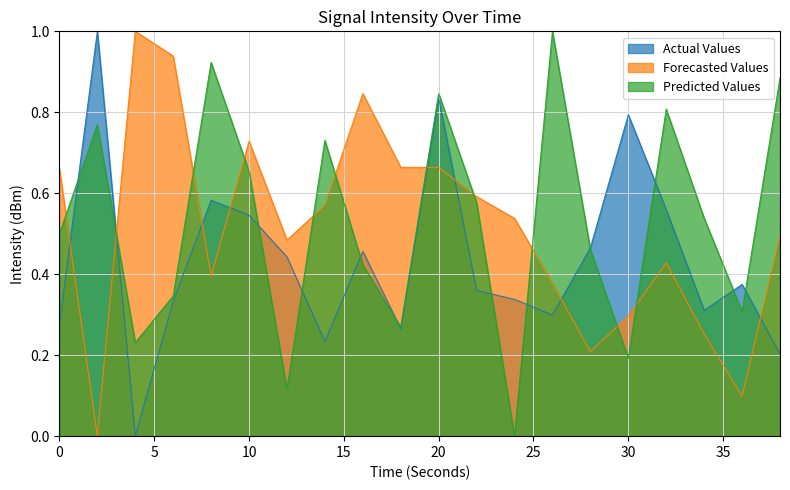

What is the difference between the maximum and minimum values in the Forecasted Values series?

1.0